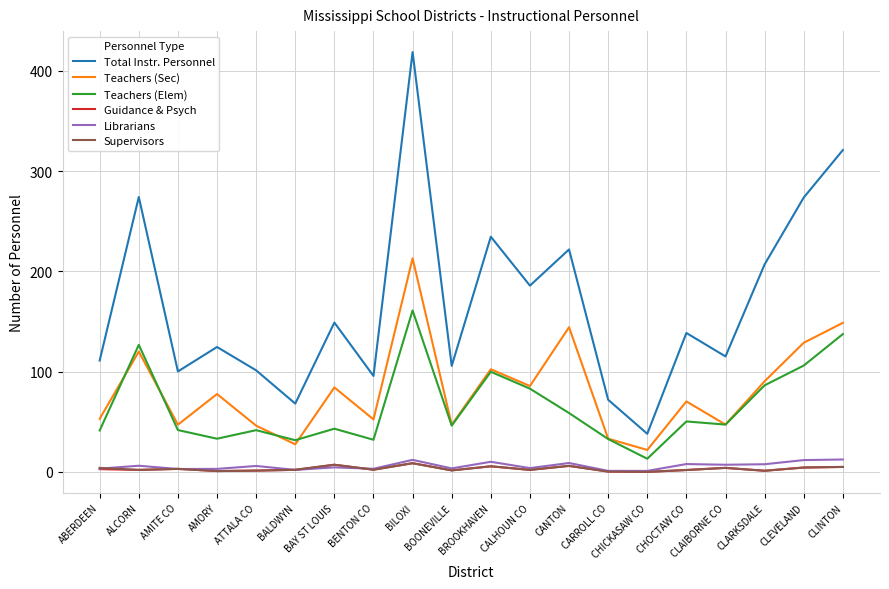

Is it true that Teachers (Sec) equals 90.4 at CLARKSDALE?

True